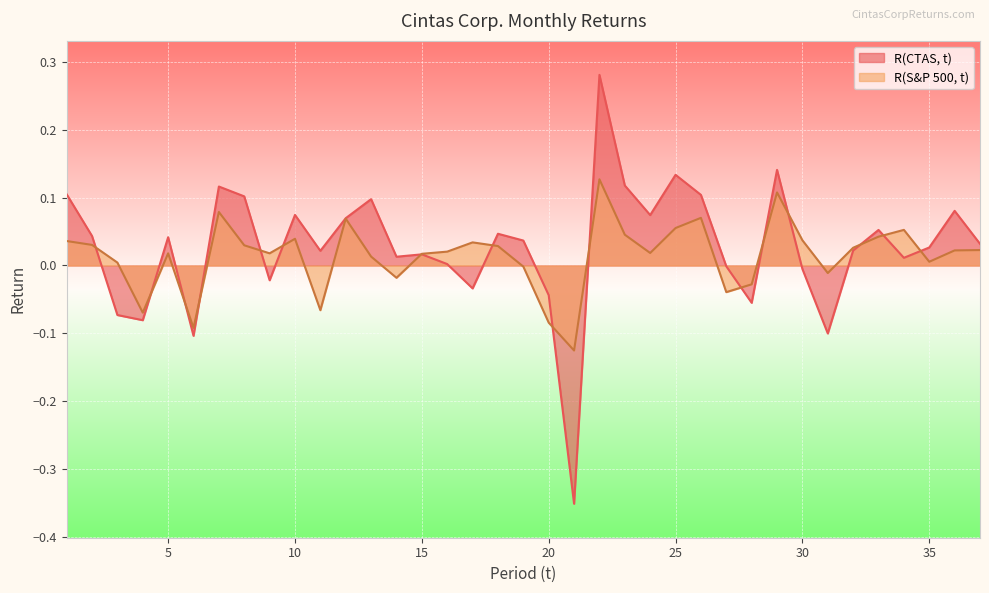

How many lines are shown in the chart?

2